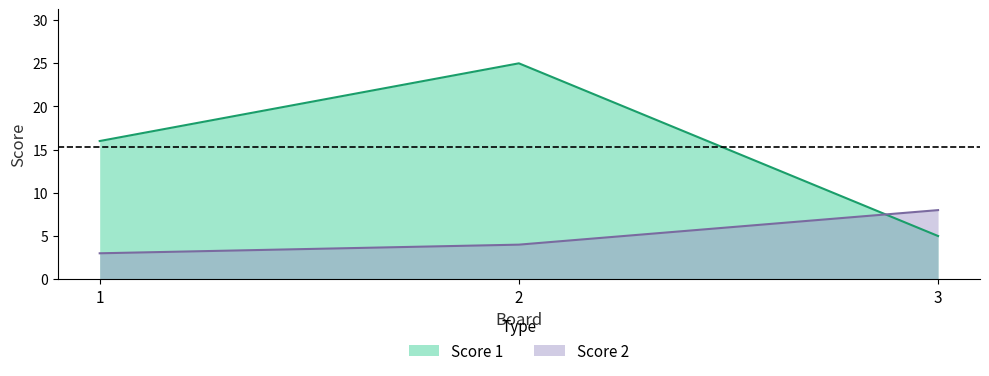

List the labels in order of Score 2 value, smallest first.

1, 2, 3